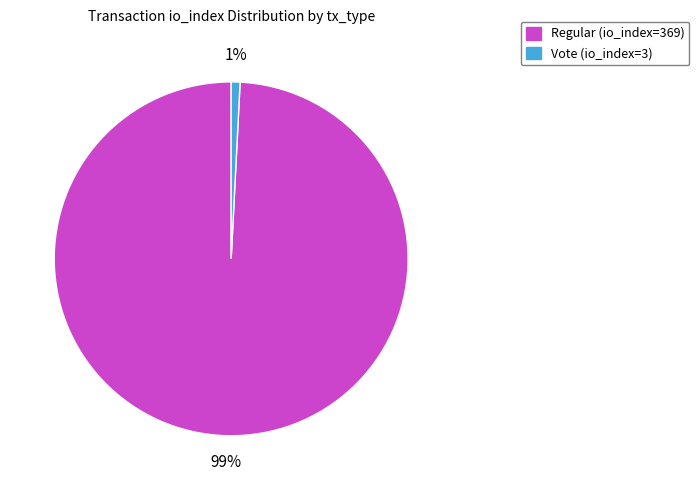

Which has a higher value, Vote (io_index=3) or Regular (io_index=369)?

Regular (io_index=369)